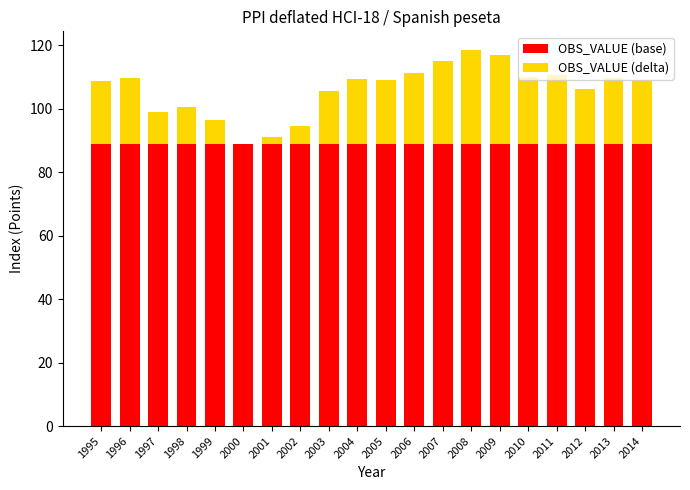

The value of OBS_VALUE (base) at 2005 is 131.6. True or false?

False